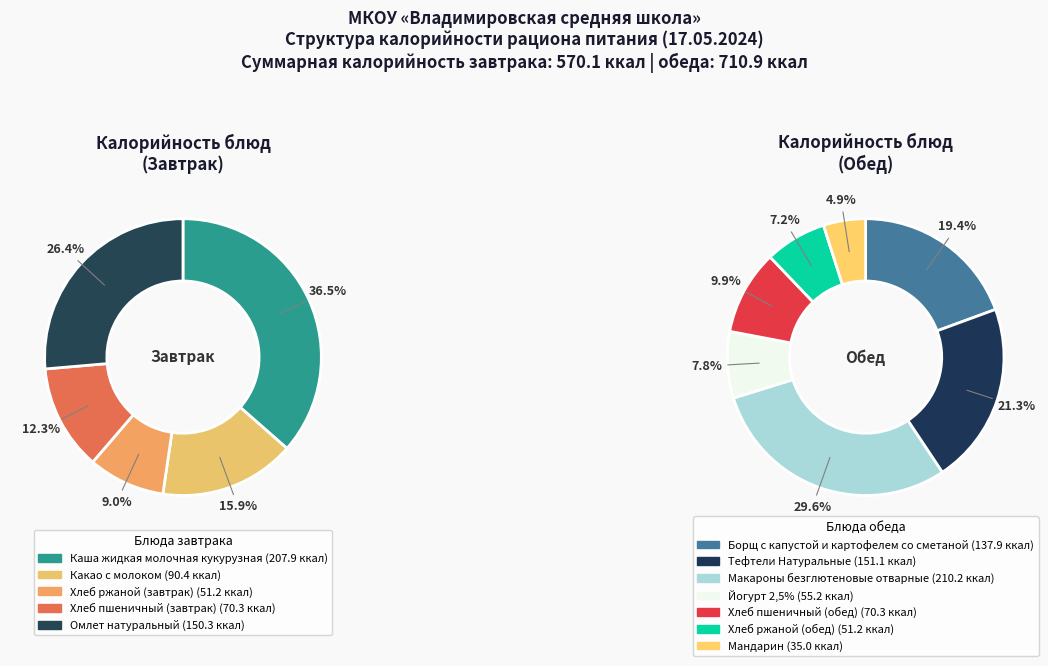

True or false: Хлеб ржаной (завтрак) accounts for 4% of the total.

True